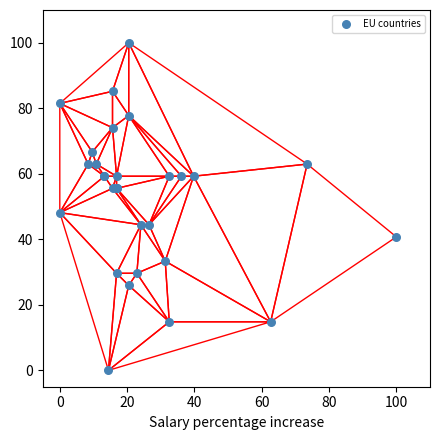

What Y value in the scatter plot is closest to 50?

48.1